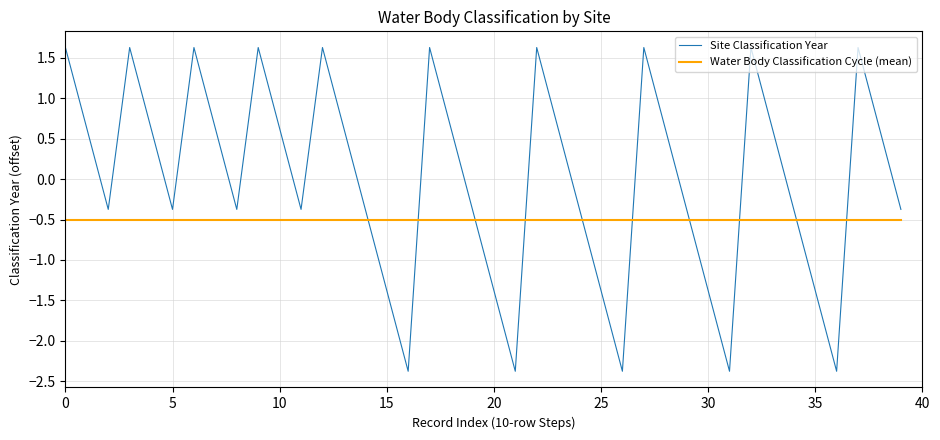

Which series has the largest total across all categories?

Site Classification Year